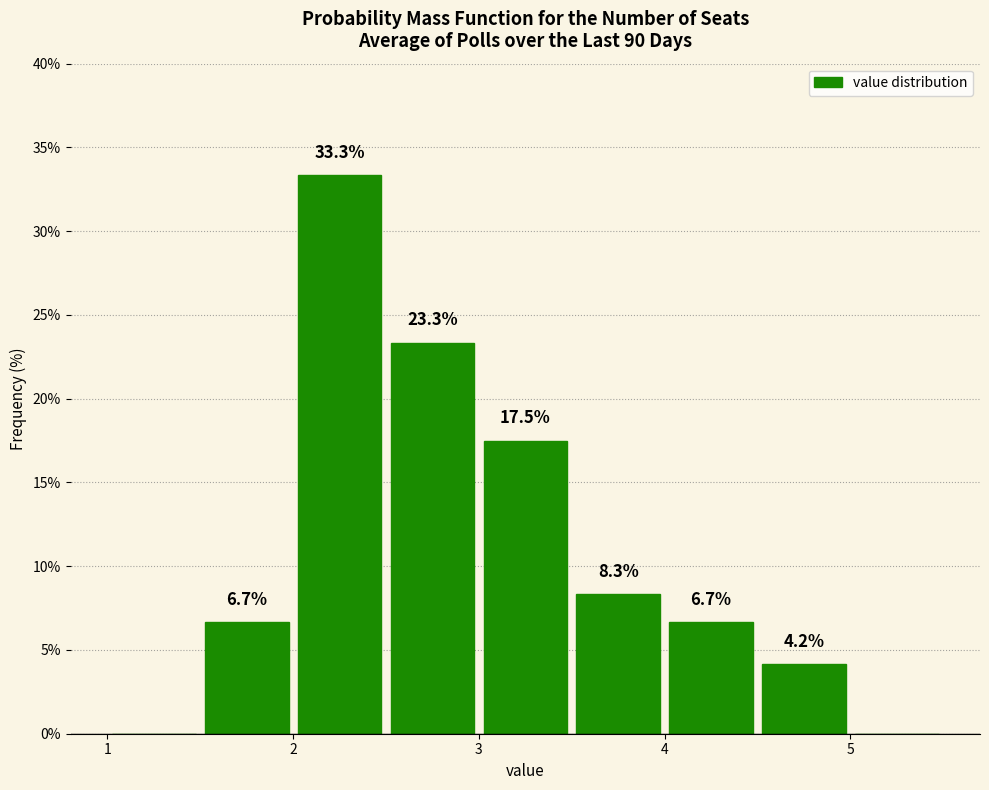

Which range on the x-axis has the tallest bar?

2.0 to 2.5